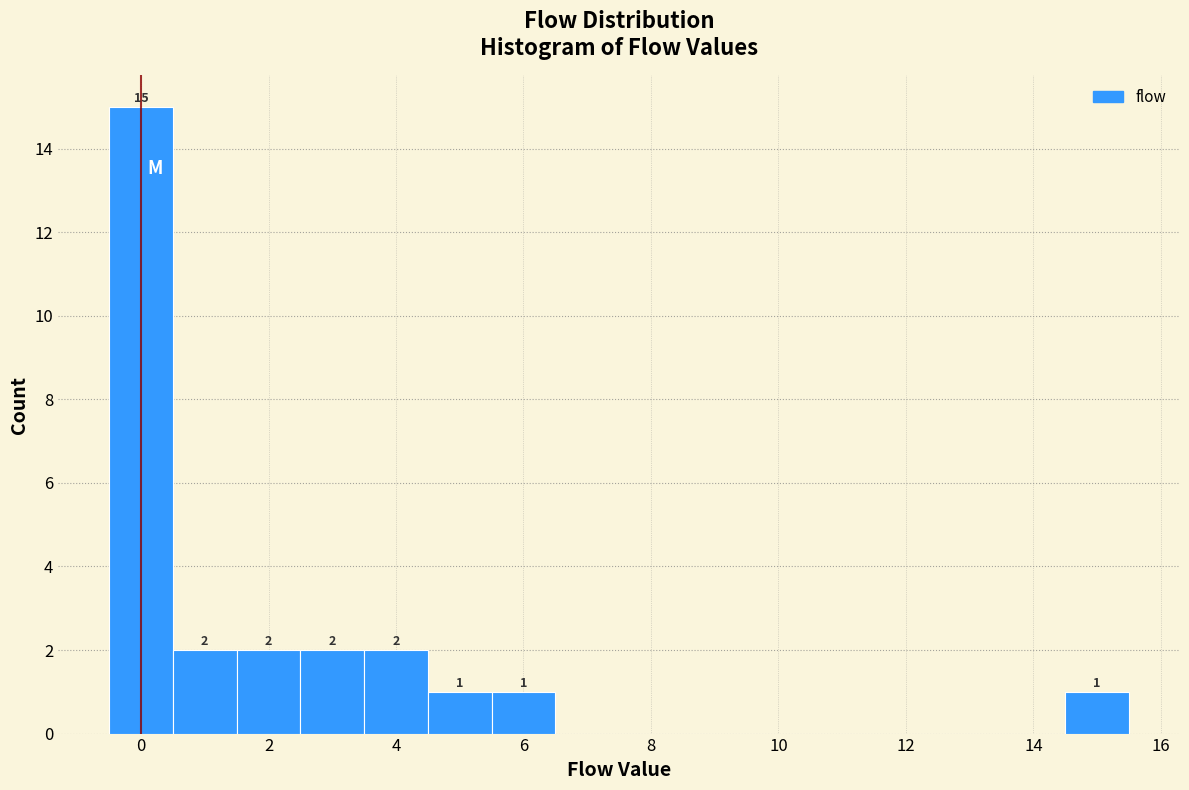

Which range on the x-axis has the tallest bar?

-0.5 to 0.5